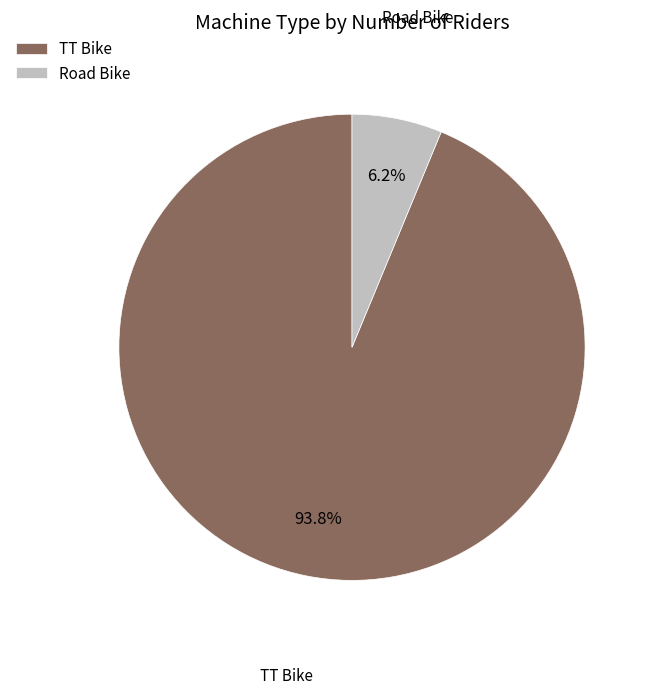

Between TT Bike and Road Bike, which is larger?

TT Bike